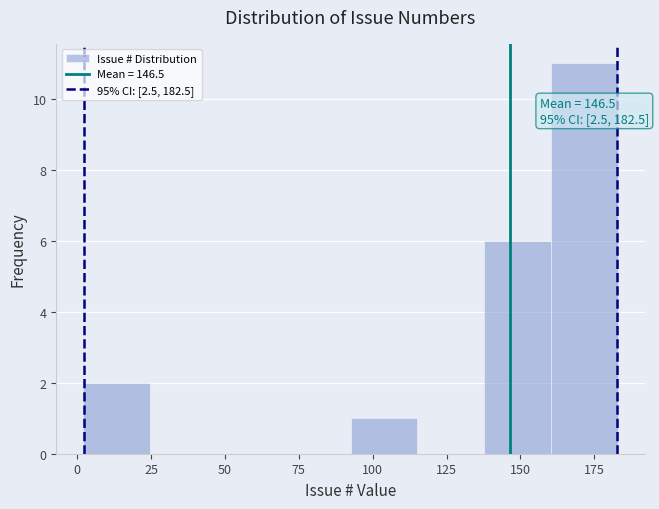

Over which range of the x-axis is the bar tallest?

160 to 185